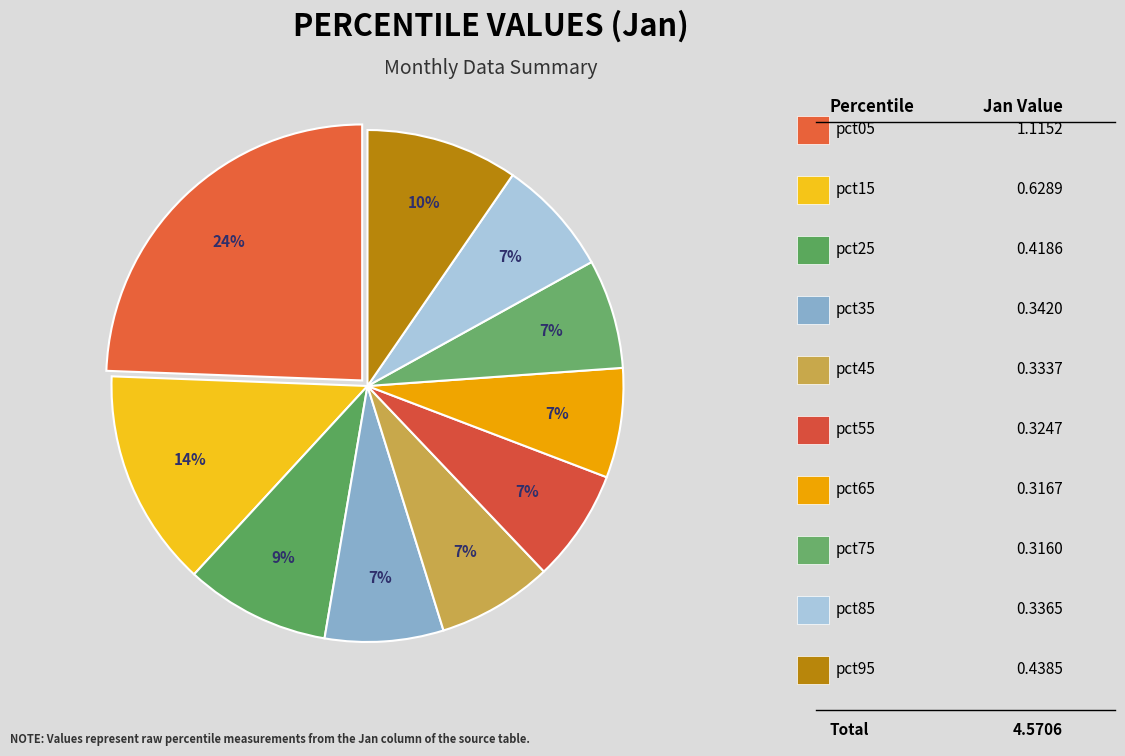

Is there any slice that represents more than half of the pie?

No